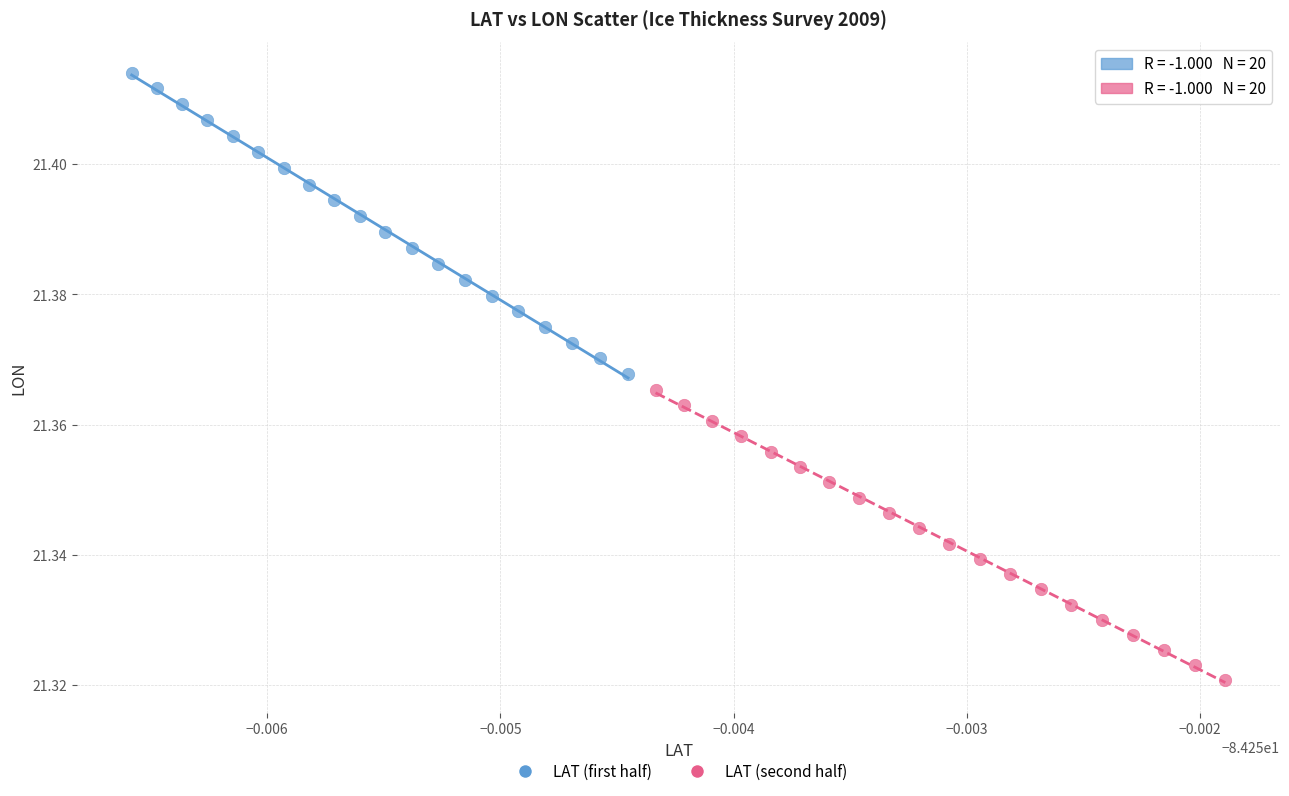

Which series has the largest Y range (max minus min)?

LAT (first half)